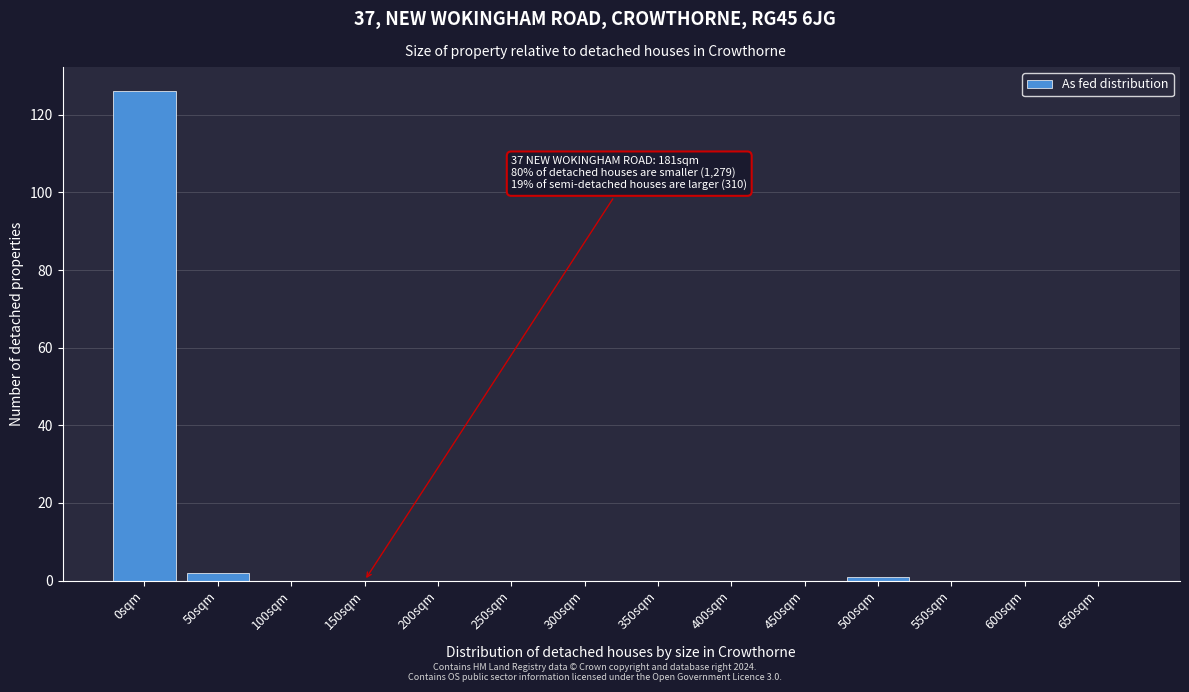

Reading left to right, transcribe all the data shown in this chart.

0sqm=126	50sqm=2	100sqm=0	150sqm=0	200sqm=0	250sqm=0	300sqm=0	350sqm=0	400sqm=0	450sqm=0	500sqm=1	550sqm=0	600sqm=0	650sqm=0